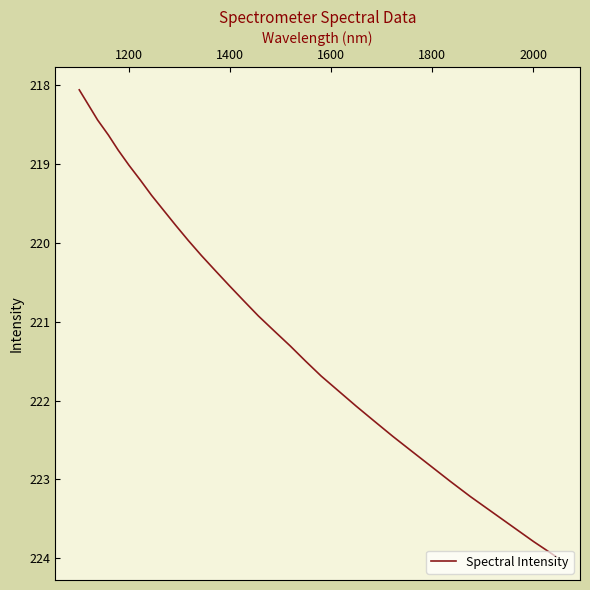

What is the greatest value displayed?

224.0